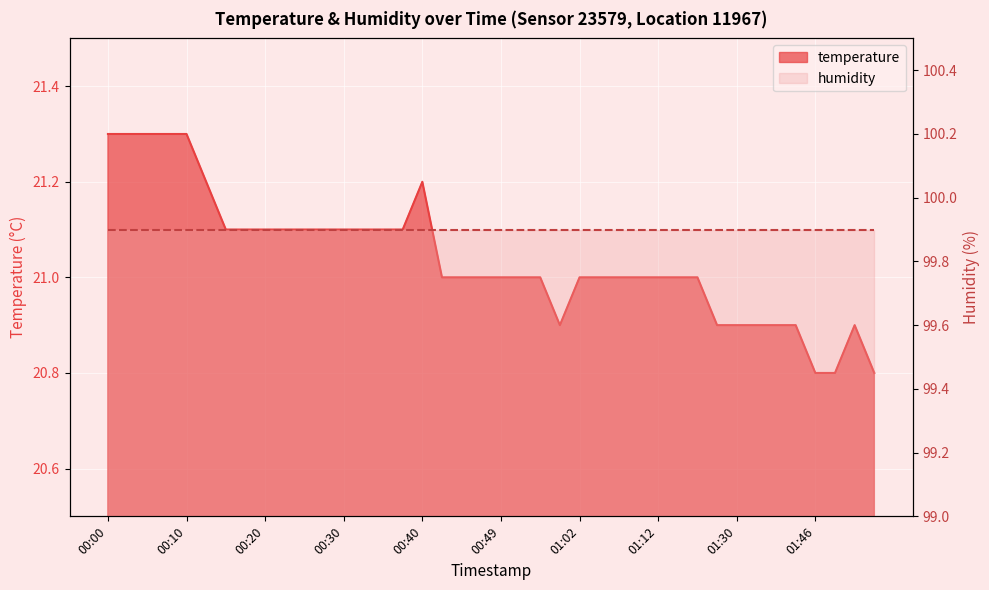

What is the minimum value shown in the chart?

20.8